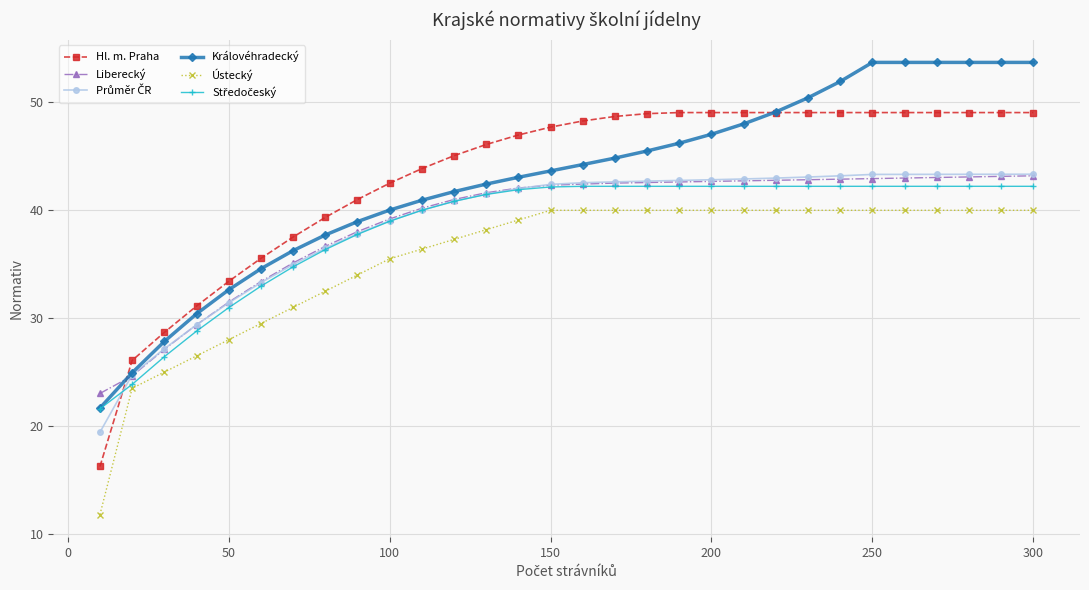

What is the value of the Liberecký point at the 14th from the left?

42.1